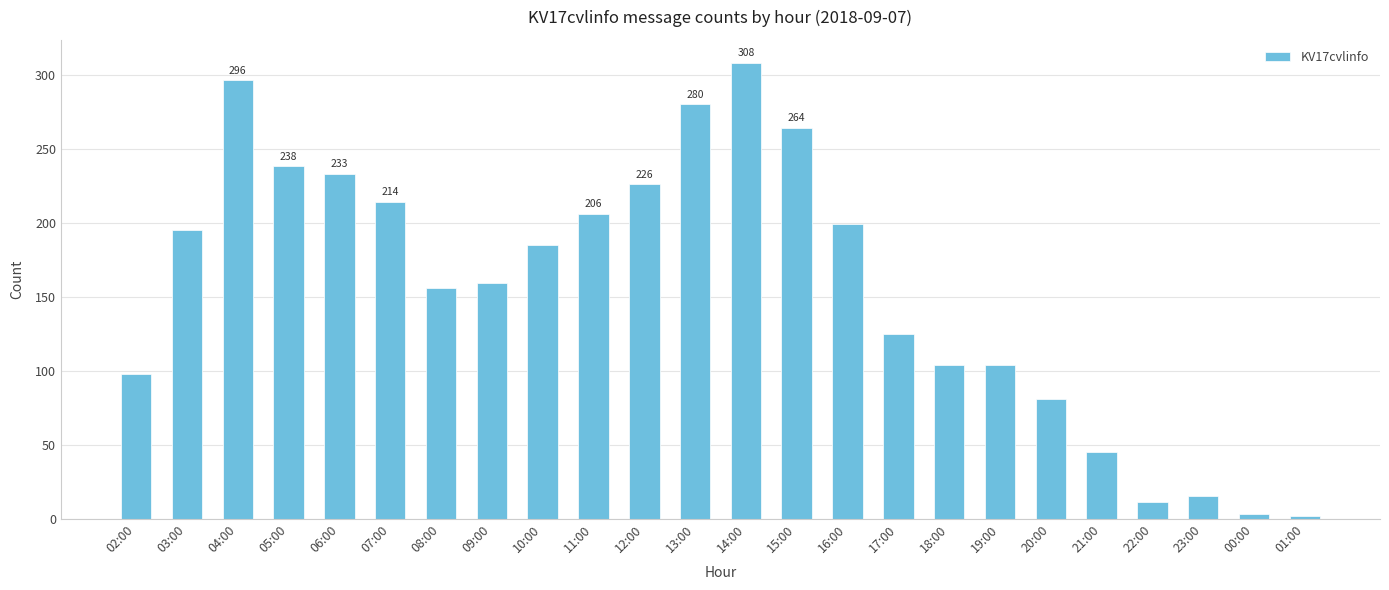

Is it true that the value at 11:00 is 206?

True